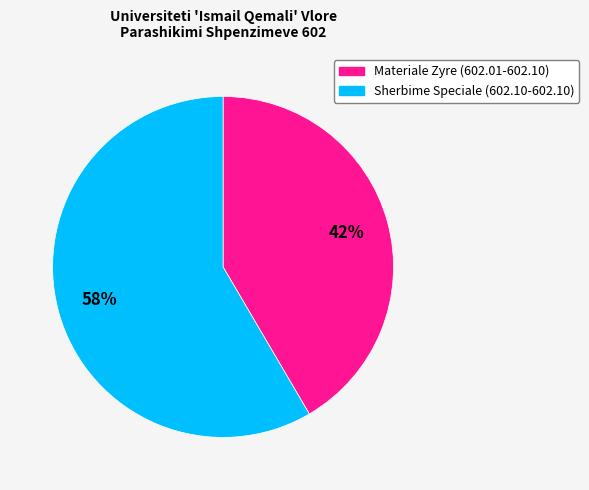

How many slices are in this pie chart?

2